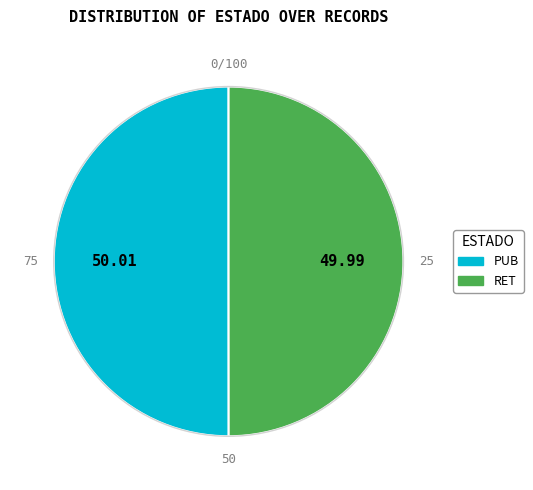

Count the number of slices in the pie.

2